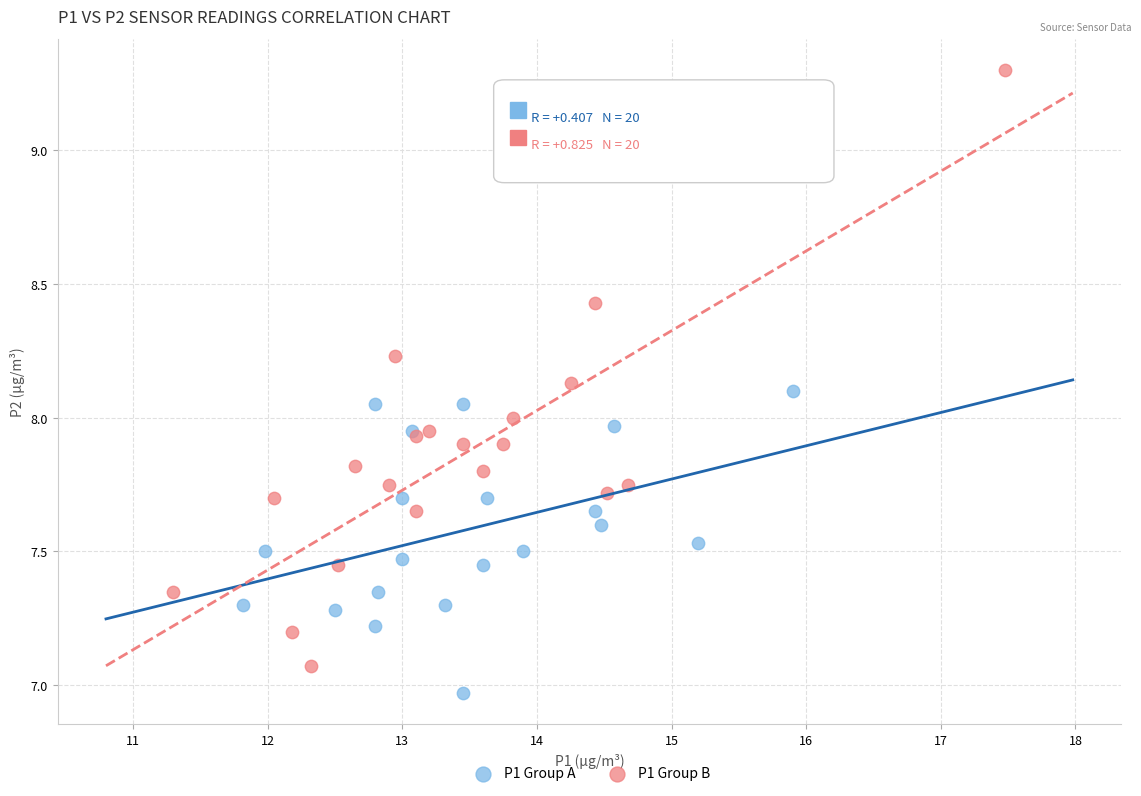

Which series has the widest spread of Y values?

P1 Group B